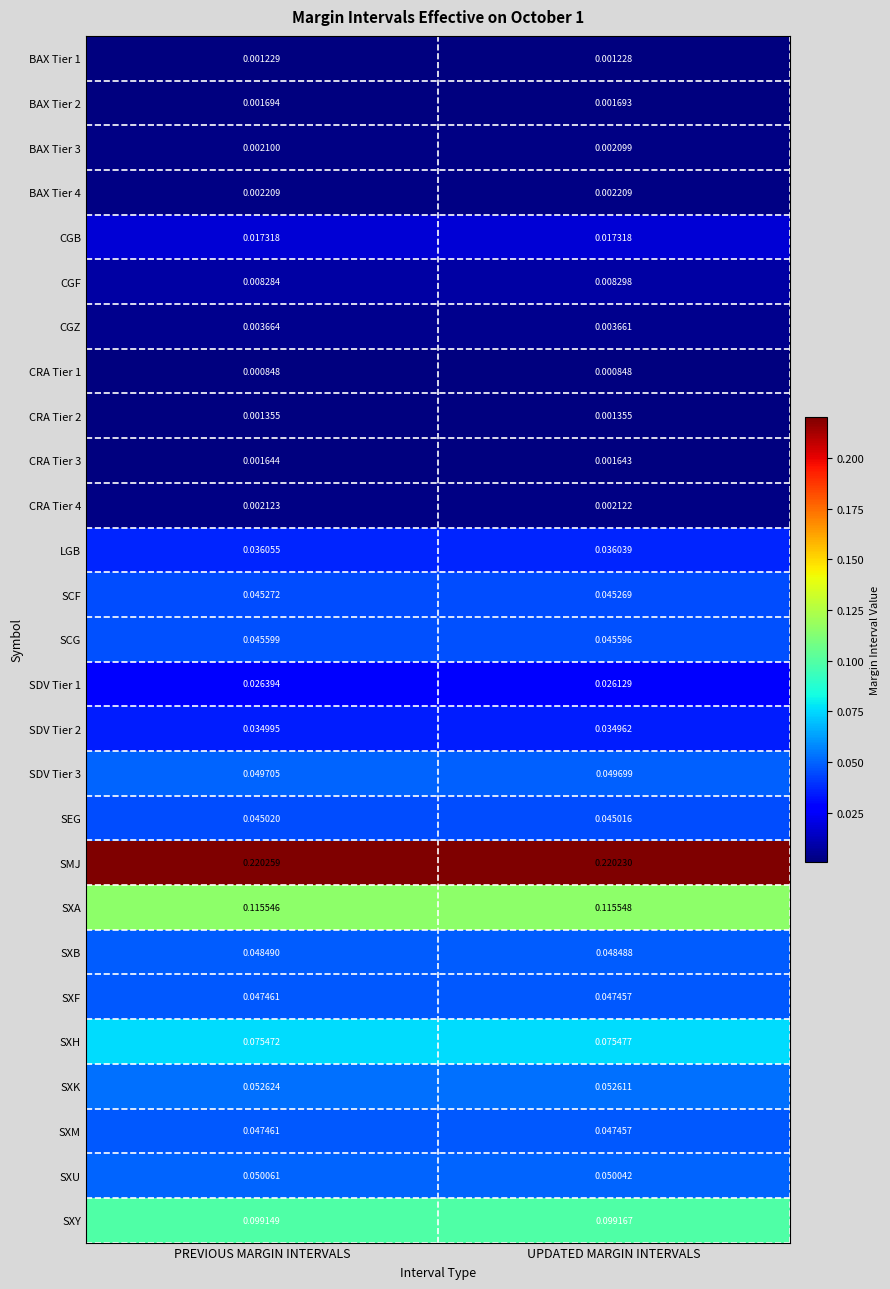

Which series changed the most between PREVIOUS MARGIN INTERVALS and UPDATED MARGIN INTERVALS?

SDV Tier 1